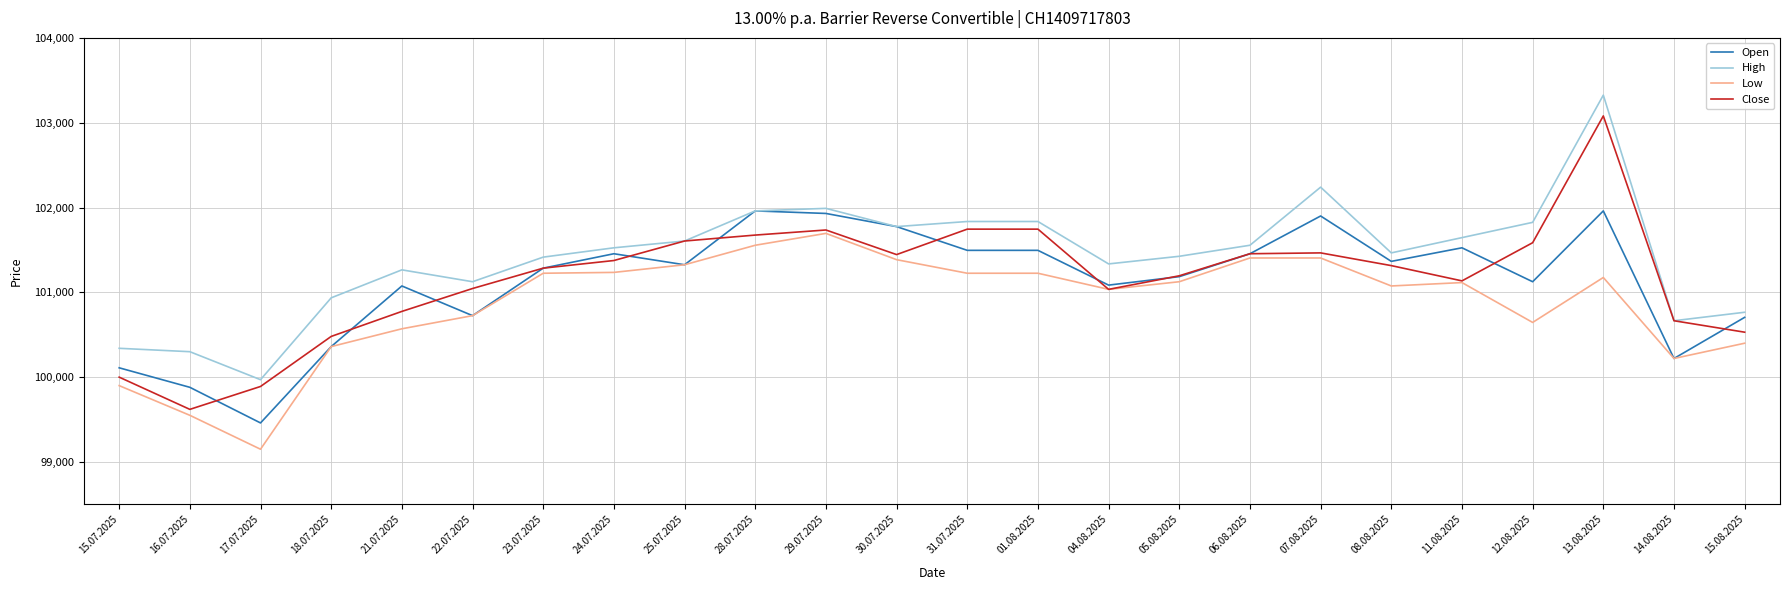

How many series are shown in this chart?

4